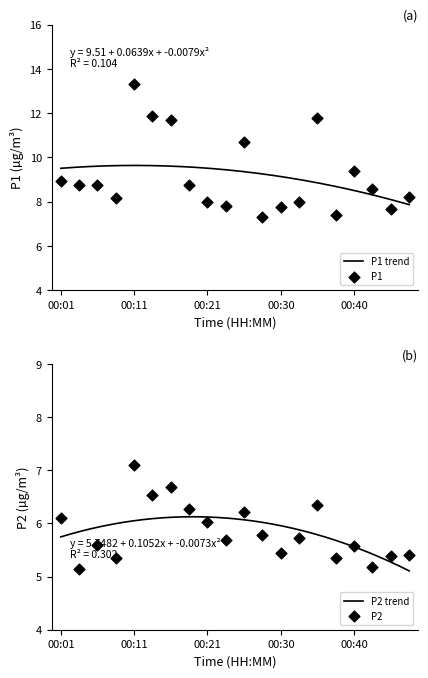

Which series has the widest spread of Y values?

P1